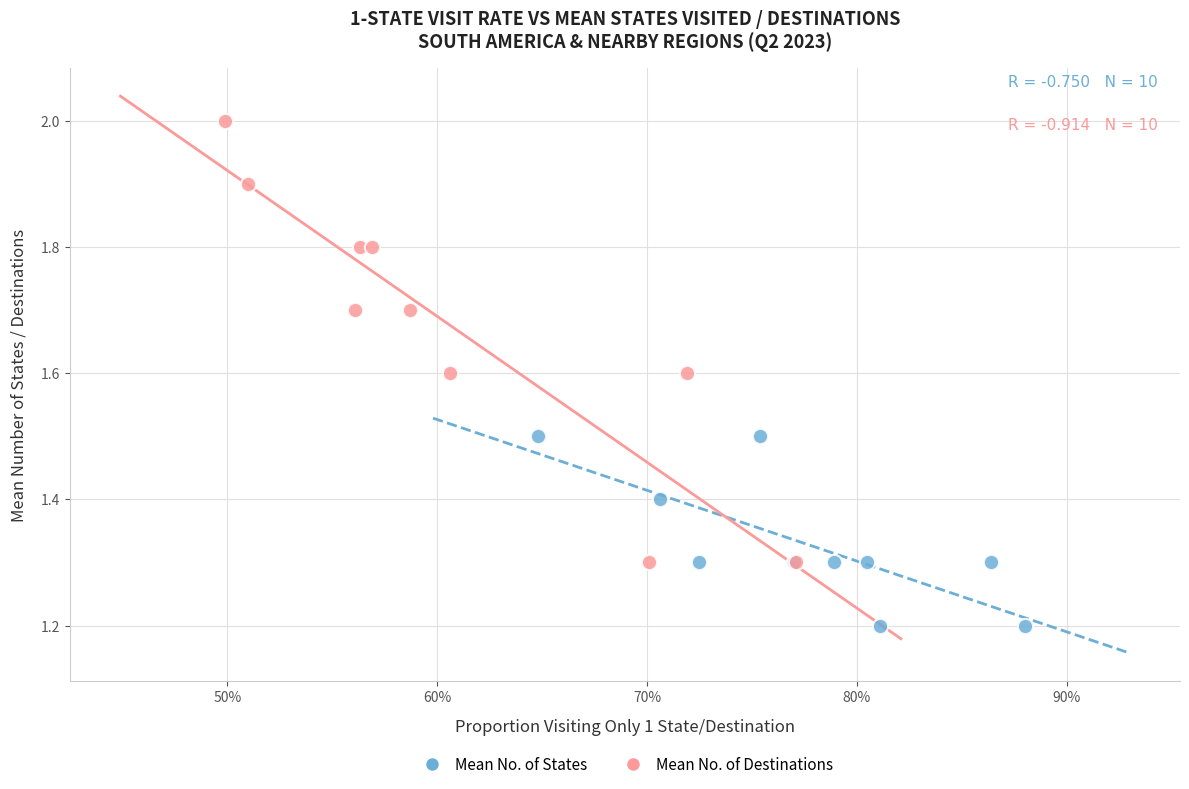

Which series has the widest spread of Y values?

Mean No. of Destinations